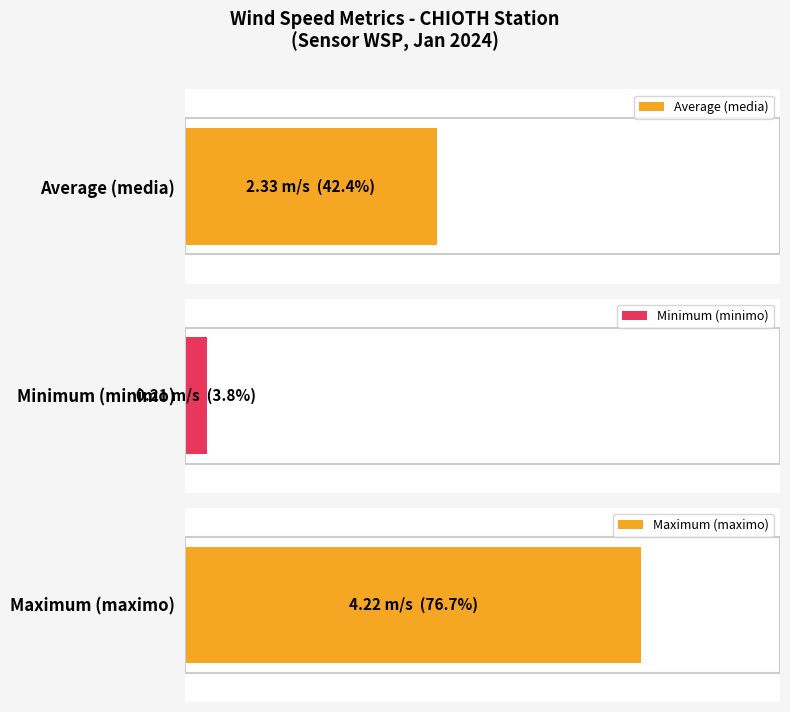

Does the chart contain stacked bars?

No